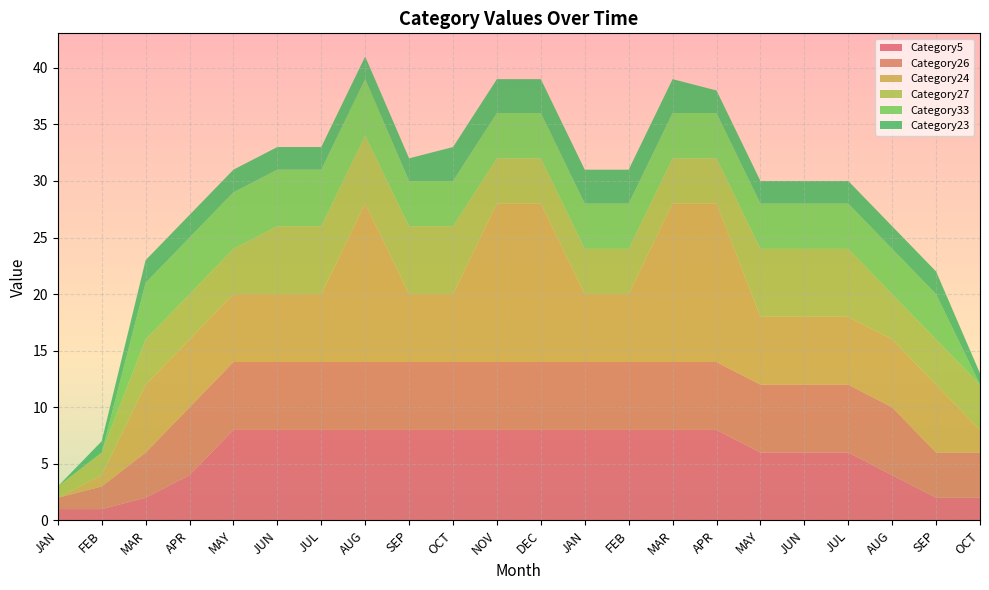

Reading left to right, what are all the values shown in this chart?

Category5: JAN=1	FEB=1	MAR=2	APR=4	MAY=8	JUN=8	JUL=8	AUG=8	SEP=8	OCT=8	NOV=8	DEC=8	JAN=8	FEB=8	MAR=8	APR=8	MAY=6	JUN=6	JUL=6	AUG=4	SEP=2	OCT=2
Category26: JAN=1	FEB=2	MAR=4	APR=6	MAY=6	JUN=6	JUL=6	AUG=6	SEP=6	OCT=6	NOV=6	DEC=6	JAN=6	FEB=6	MAR=6	APR=6	MAY=6	JUN=6	JUL=6	AUG=6	SEP=4	OCT=4
Category24: JAN=0	FEB=1	MAR=6	APR=6	MAY=6	JUN=6	JUL=6	AUG=14	SEP=6	OCT=6	NOV=14	DEC=14	JAN=6	FEB=6	MAR=14	APR=14	MAY=6	JUN=6	JUL=6	AUG=6	SEP=6	OCT=2
Category27: JAN=1	FEB=2	MAR=4	APR=4	MAY=4	JUN=6	JUL=6	AUG=6	SEP=6	OCT=6	NOV=4	DEC=4	JAN=4	FEB=4	MAR=4	APR=4	MAY=6	JUN=6	JUL=6	AUG=4	SEP=4	OCT=4
Category33: JAN=0	FEB=0	MAR=5	APR=5	MAY=5	JUN=5	JUL=5	AUG=5	SEP=4	OCT=4	NOV=4	DEC=4	JAN=4	FEB=4	MAR=4	APR=4	MAY=4	JUN=4	JUL=4	AUG=4	SEP=4	OCT=0
Category23: JAN=0	FEB=1	MAR=2	APR=2	MAY=2	JUN=2	JUL=2	AUG=2	SEP=2	OCT=3	NOV=3	DEC=3	JAN=3	FEB=3	MAR=3	APR=2	MAY=2	JUN=2	JUL=2	AUG=2	SEP=2	OCT=1